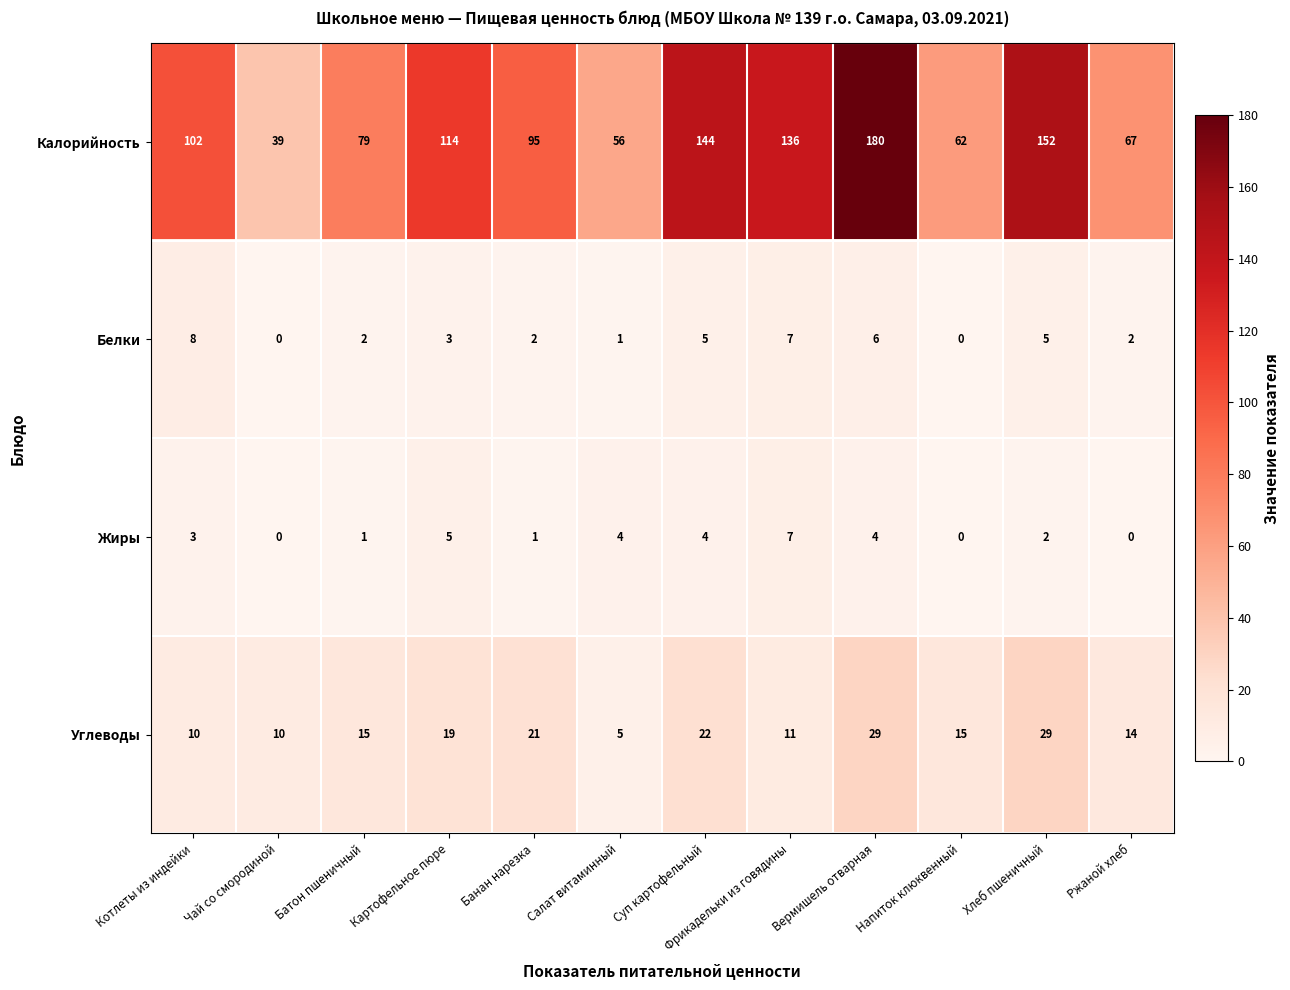

Count the Белки values in the range 2 to 6.

7